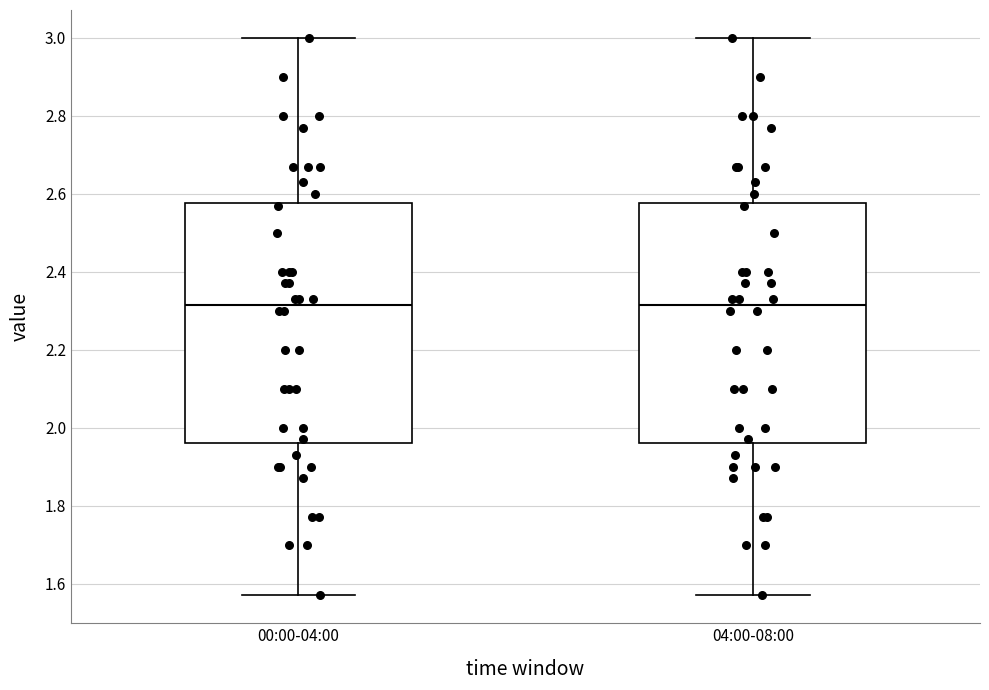

Reading left to right, transcribe this box plot: for each box, give where its median line is, the range the box spans, and where its two whiskers end, as read against the y-axis. The values are not printed on the chart, so give them approximately, as read against the axis.

00:00-04:00: median 2.32, box 1.96 to 2.58, whiskers 1.58 to 3.00
04:00-08:00: median 2.32, box 1.96 to 2.58, whiskers 1.58 to 3.00